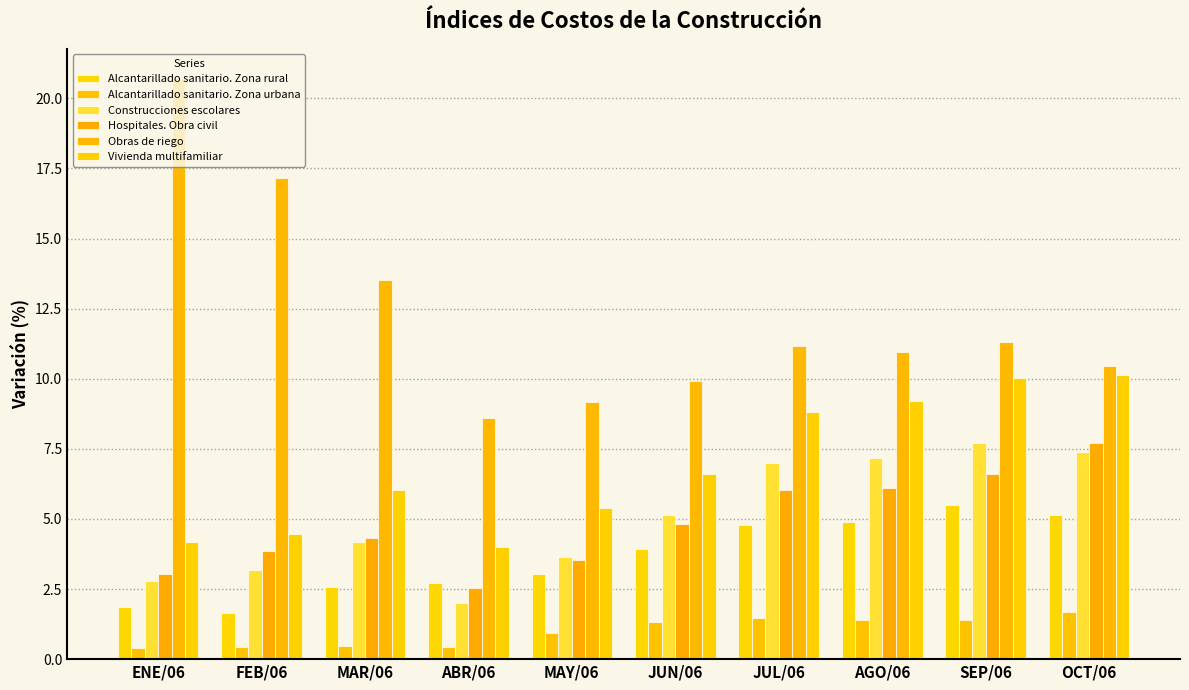

Rank the series at FEB/06 from highest to lowest value.

Obras de riego, Vivienda multifamiliar, Hospitales. Obra civil, Construcciones escolares, Alcantarillado sanitario. Zona rural, Alcantarillado sanitario. Zona urbana